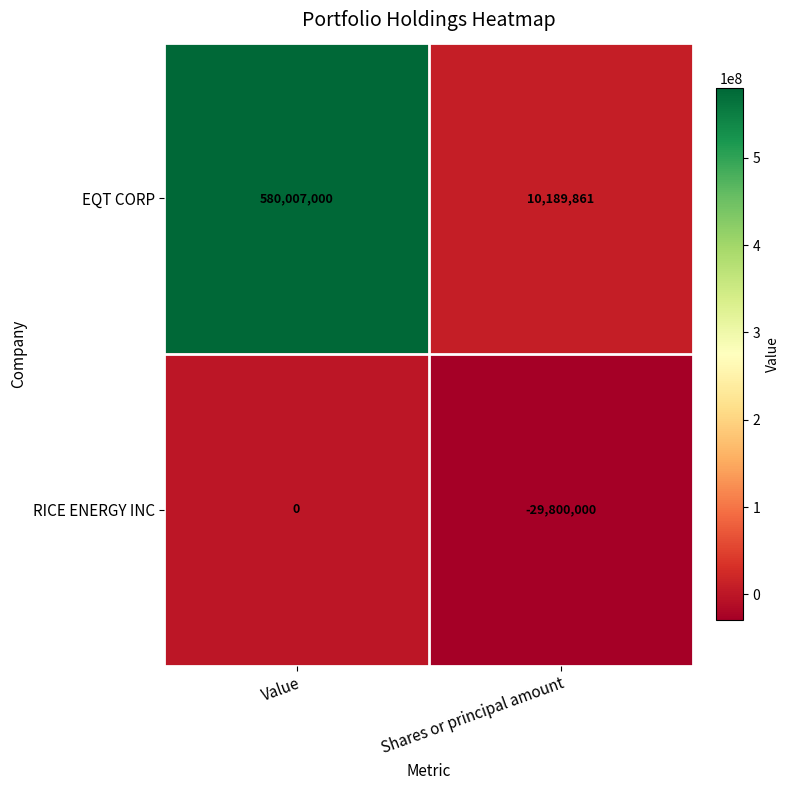

What is the difference between the RICE ENERGY INC values at Shares or principal amount and Value?

29800000